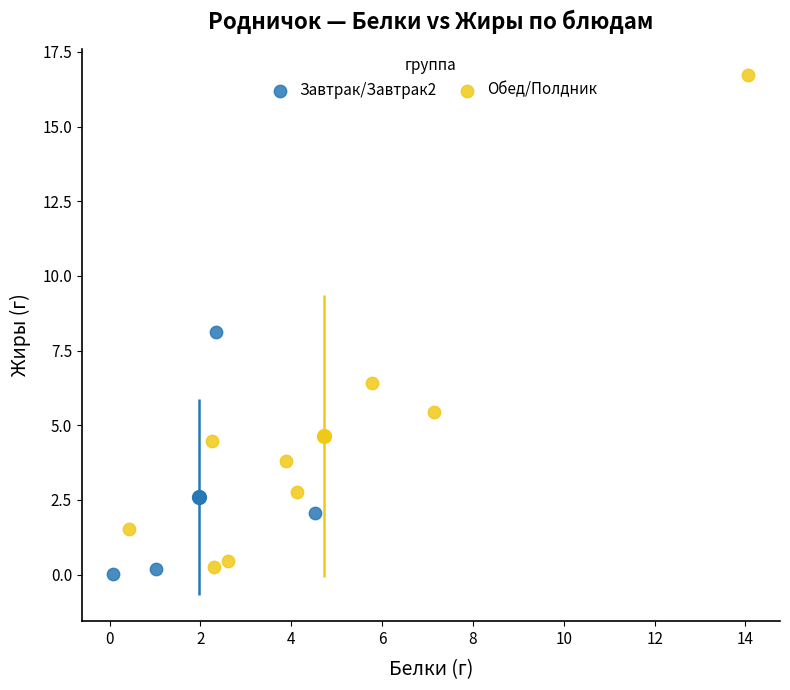

Which series contains the highest Y value?

Обед/Полдник